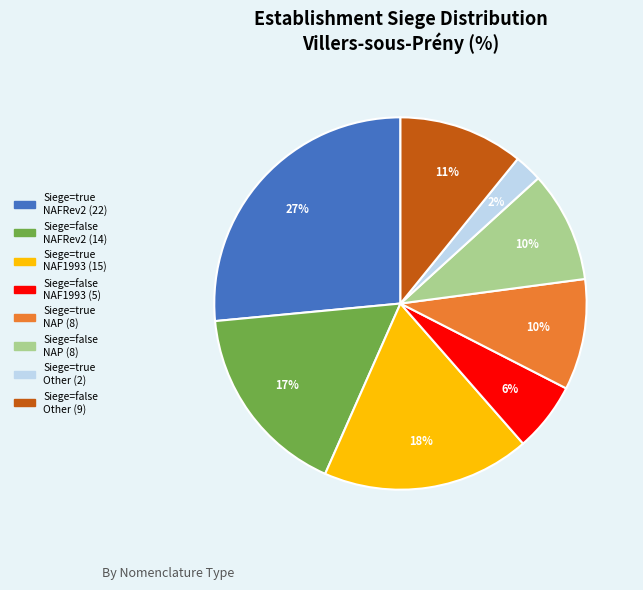

Is there any slice that represents more than half of the pie?

No